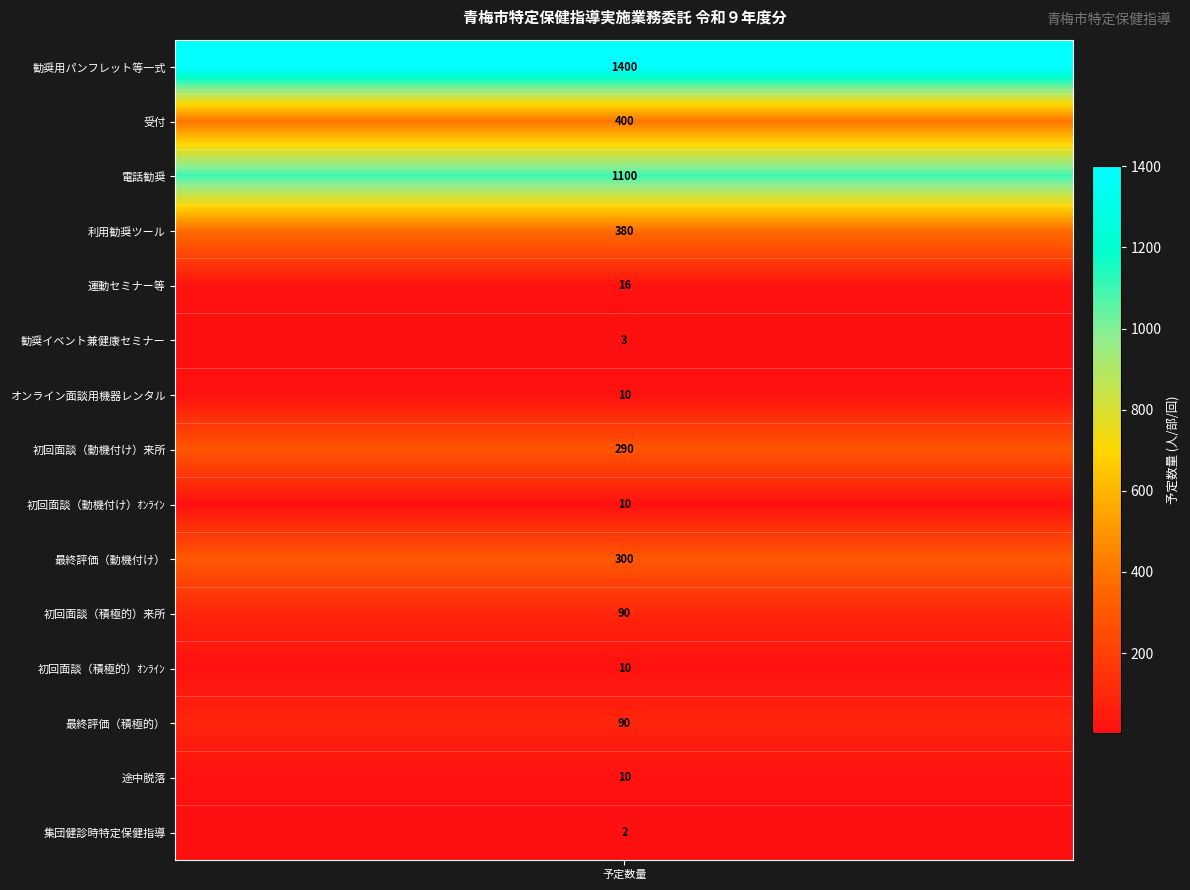

What is the maximum value shown in the chart?

1400